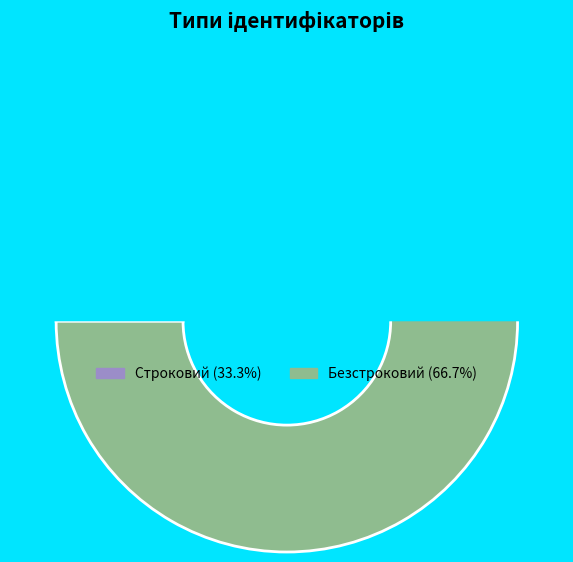

Between Безстроковий and Строковий, which is larger?

Безстроковий